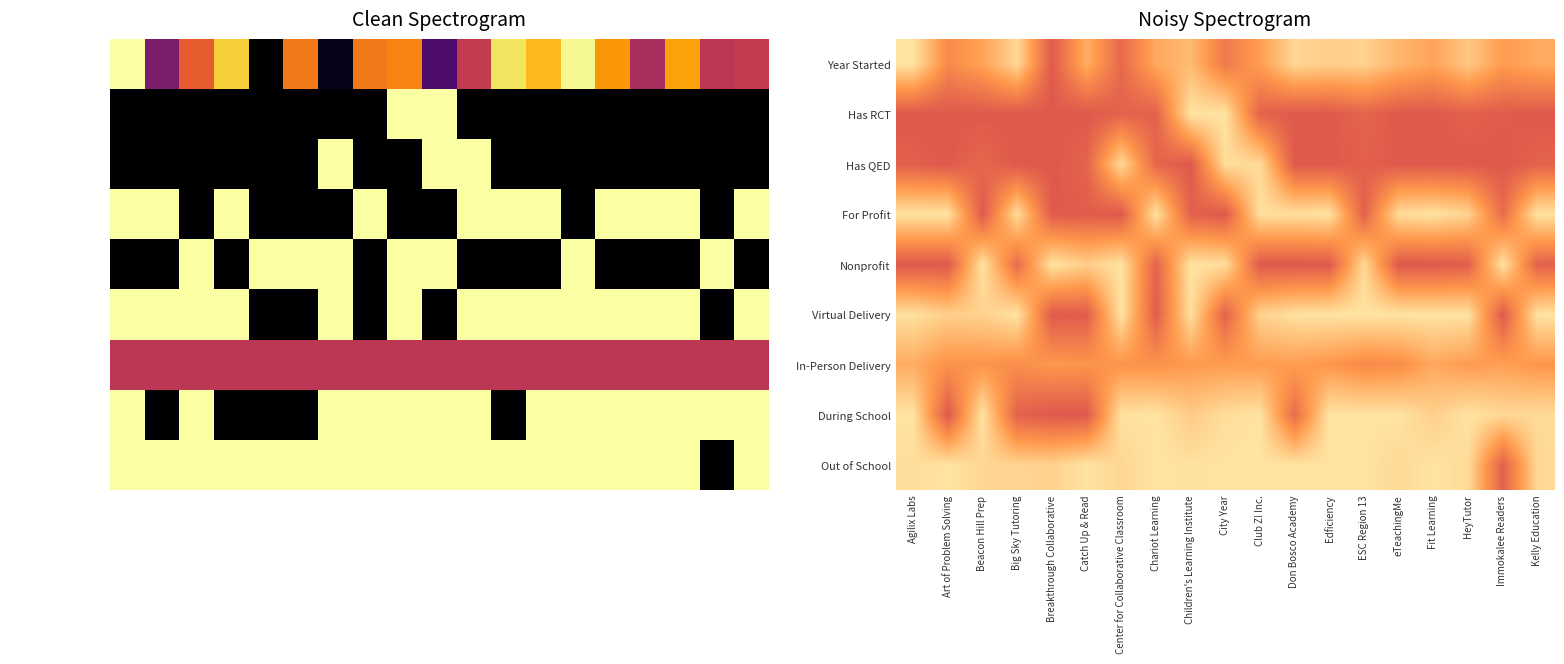

At which category does the chart reach its peak across all series?

Agilix Labs